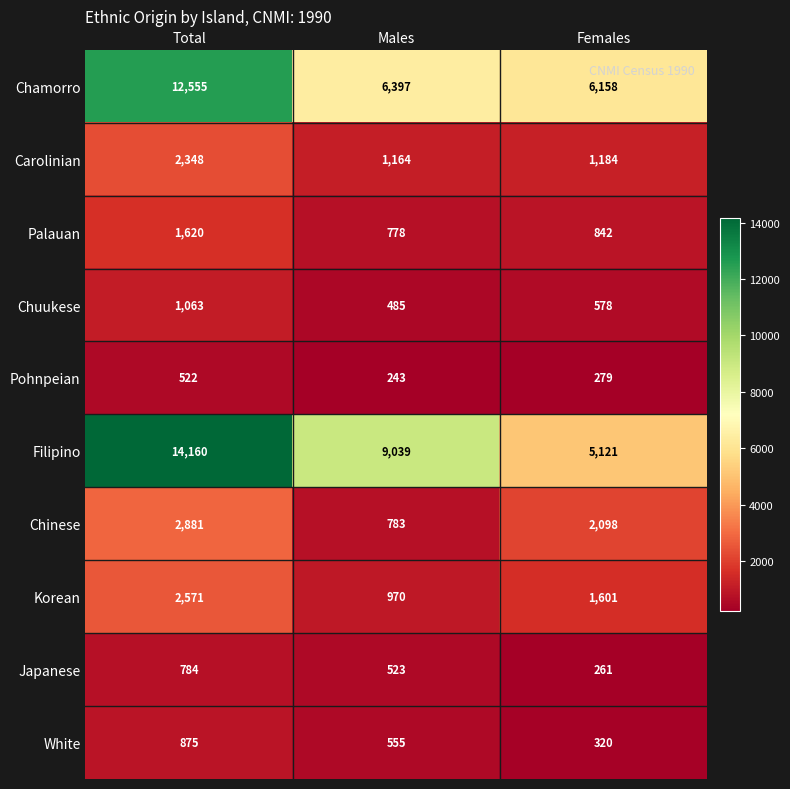

At which category does the chart reach its minimum across all series?

Males